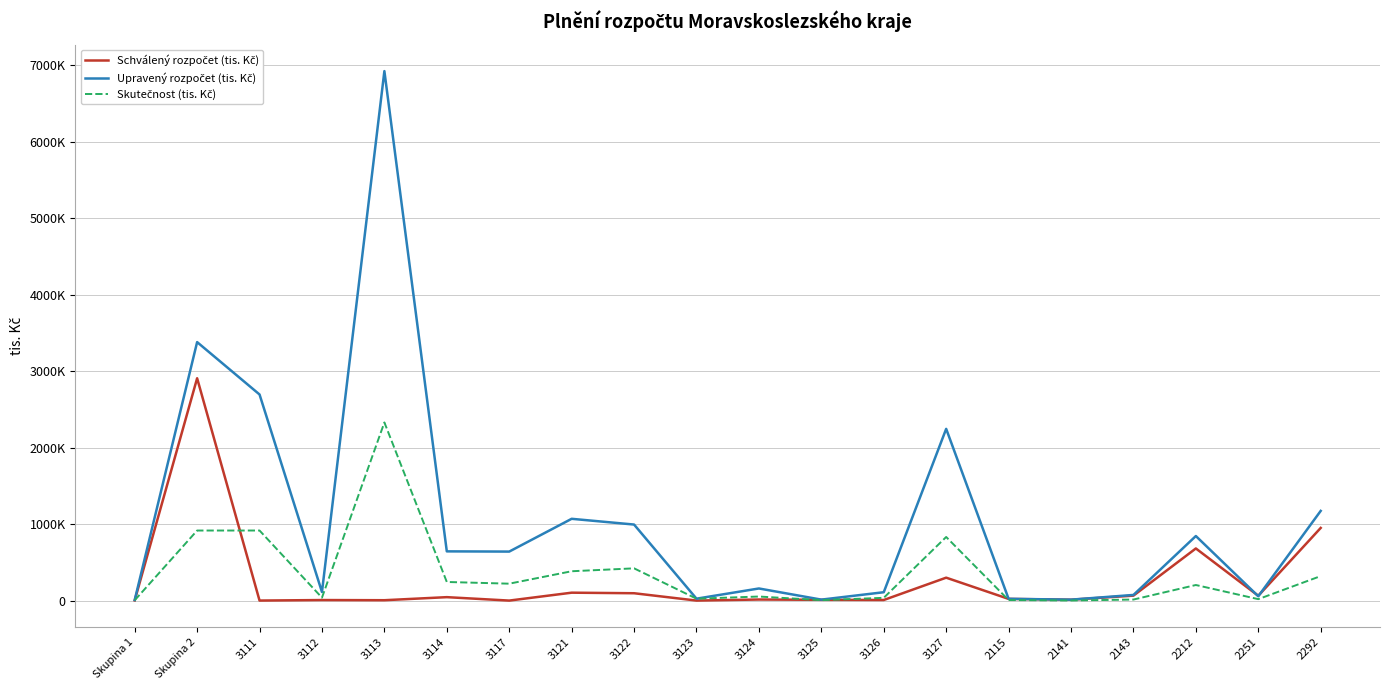

Does the chart have visible grid lines?

Yes